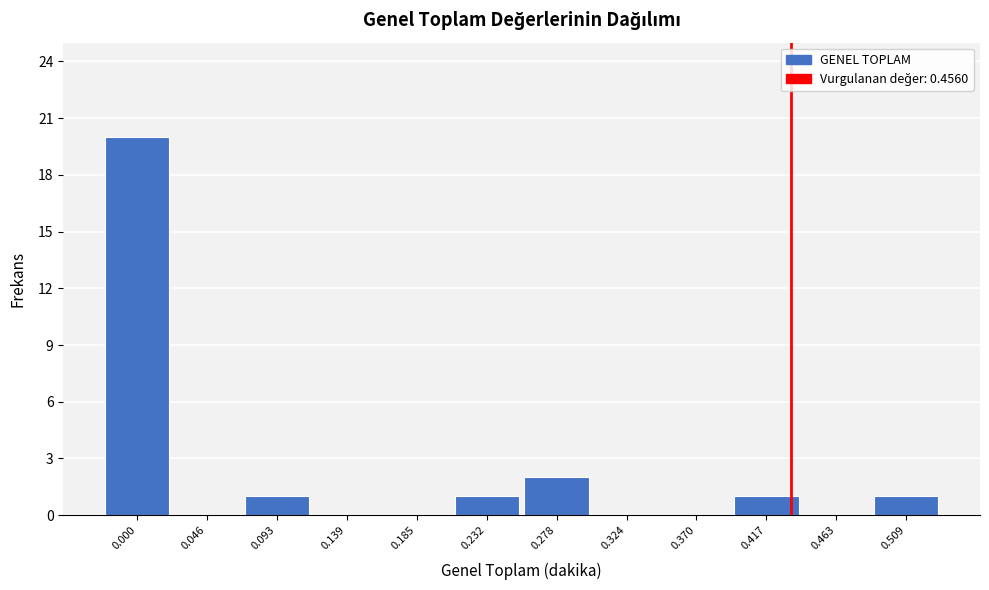

Reading right to left, list all the values displayed in this chart.

0.509=1	0.463=0	0.417=1	0.370=0	0.324=0	0.278=2	0.232=1	0.185=0	0.139=0	0.093=1	0.046=0	0.000=20